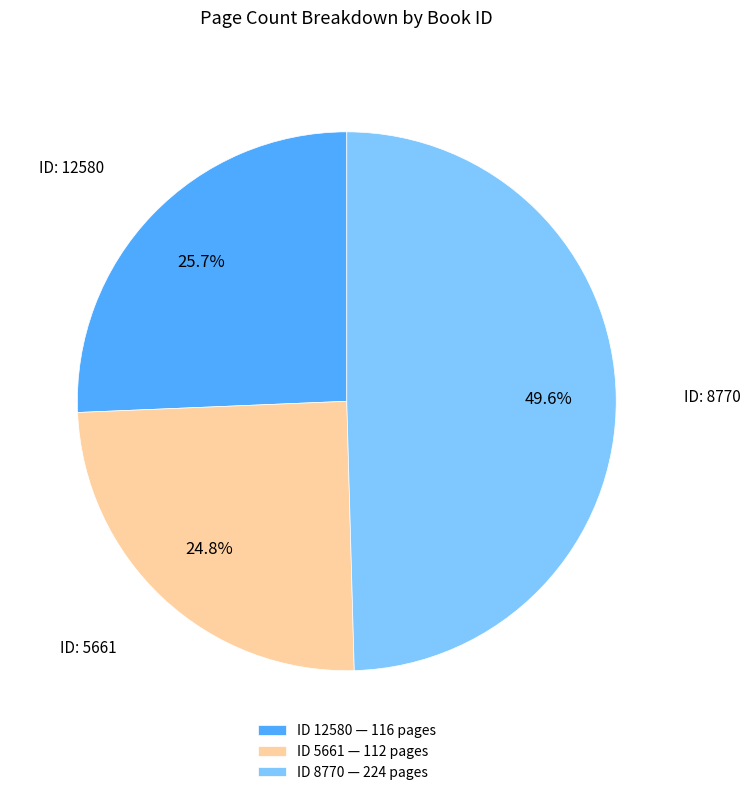

Rank the categories by value from lowest to highest.

ID 5661 — 112 pages, ID 12580 — 116 pages, ID 8770 — 224 pages